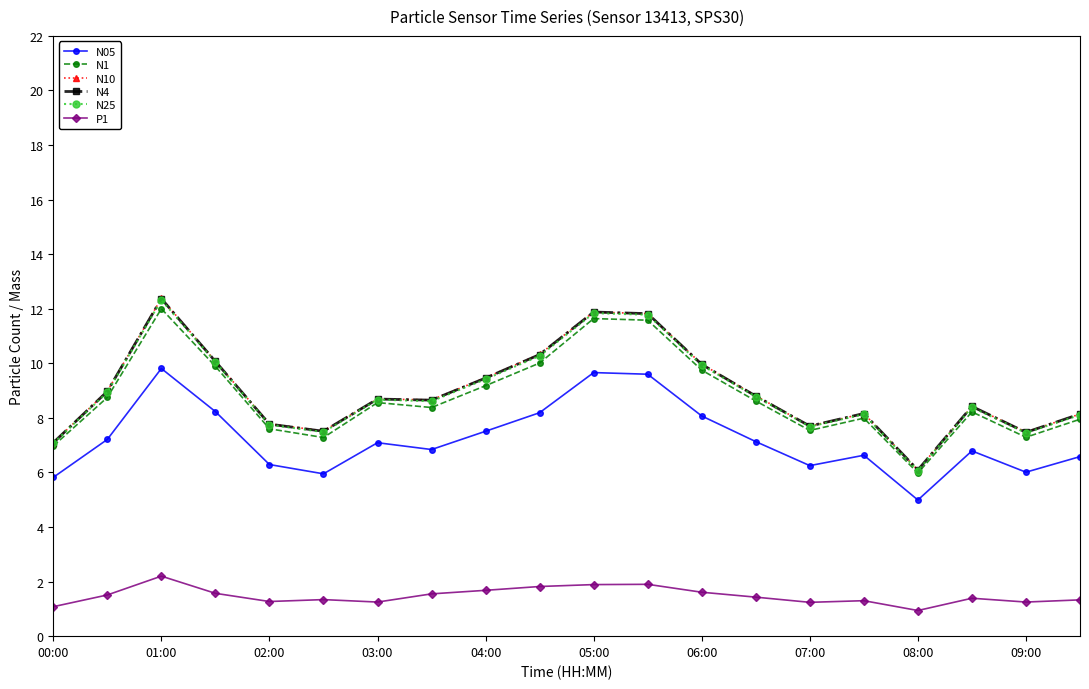

How many lines are shown in the chart?

6